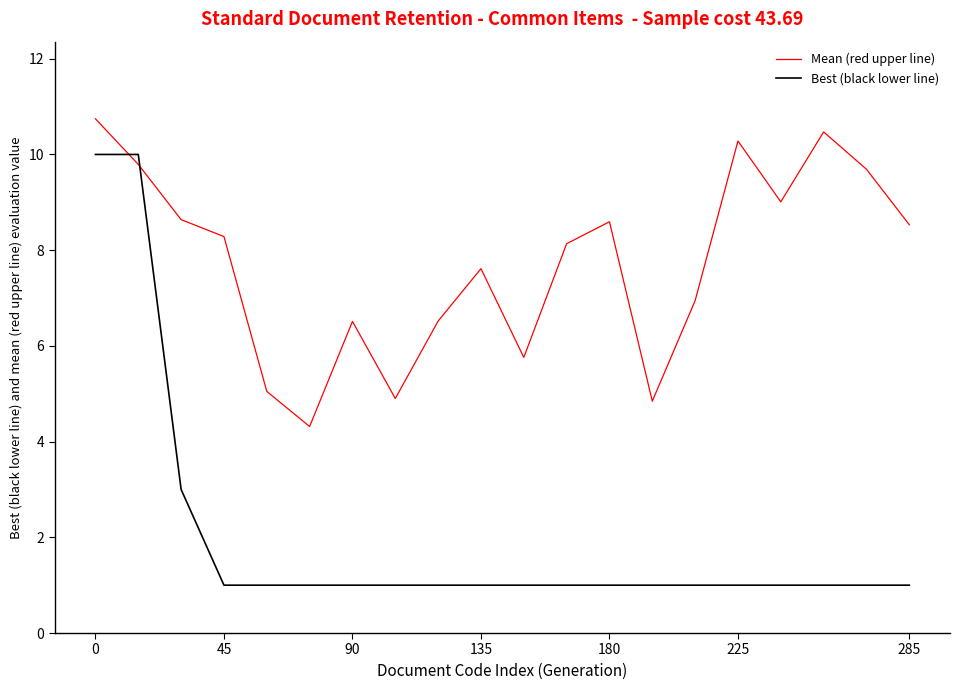

Which series has the largest total across all categories?

Mean (red upper line)